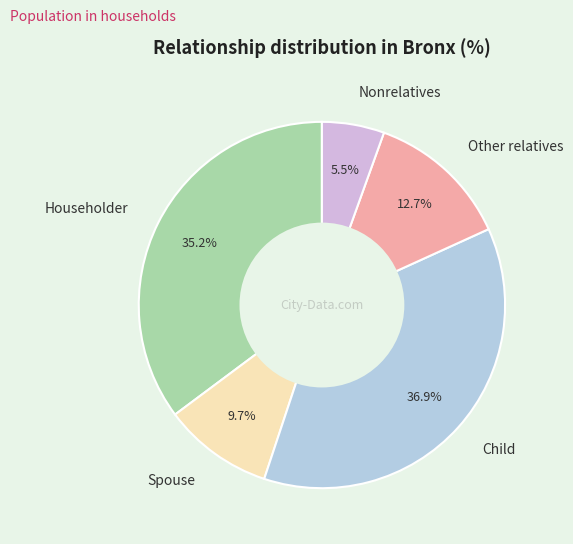

To the nearest percent, what is the combined percentage of Householder and Spouse?

45%